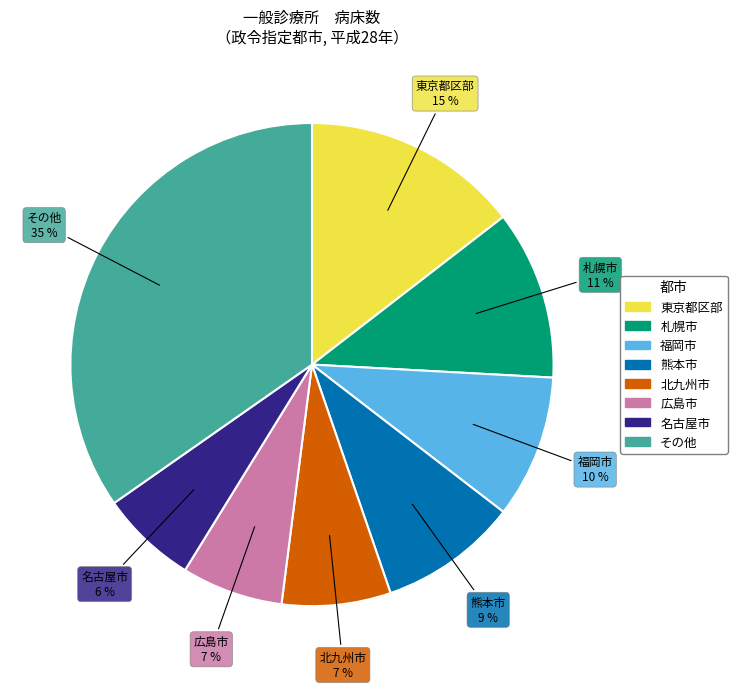

Is there any slice that represents more than half of the pie?

No